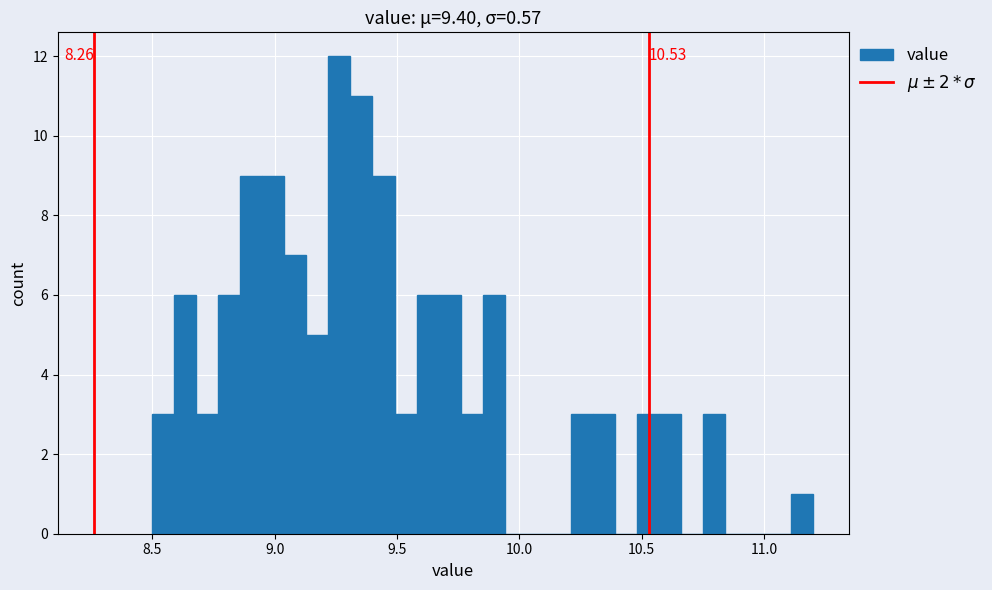

Read against the x-axis, roughly where is the centre of the tallest bar?

9.25